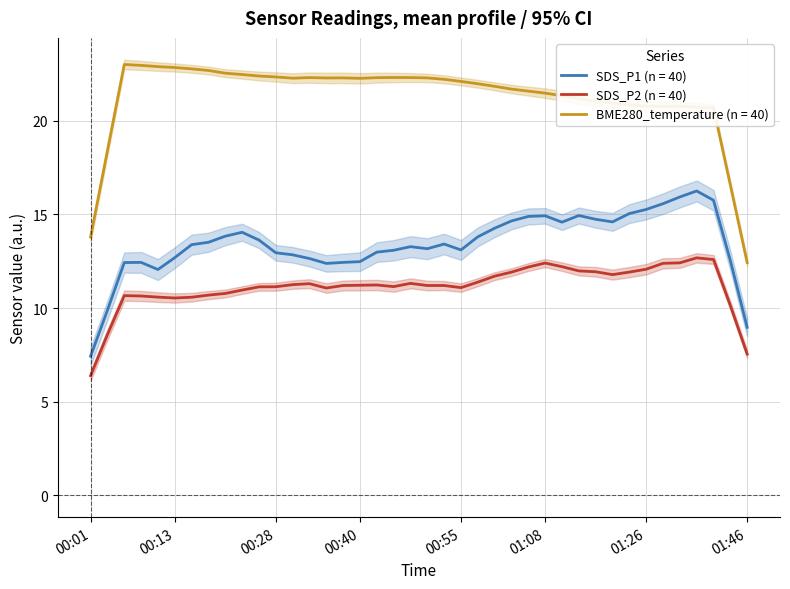

What is the label of the 12th point from the left?

00:28